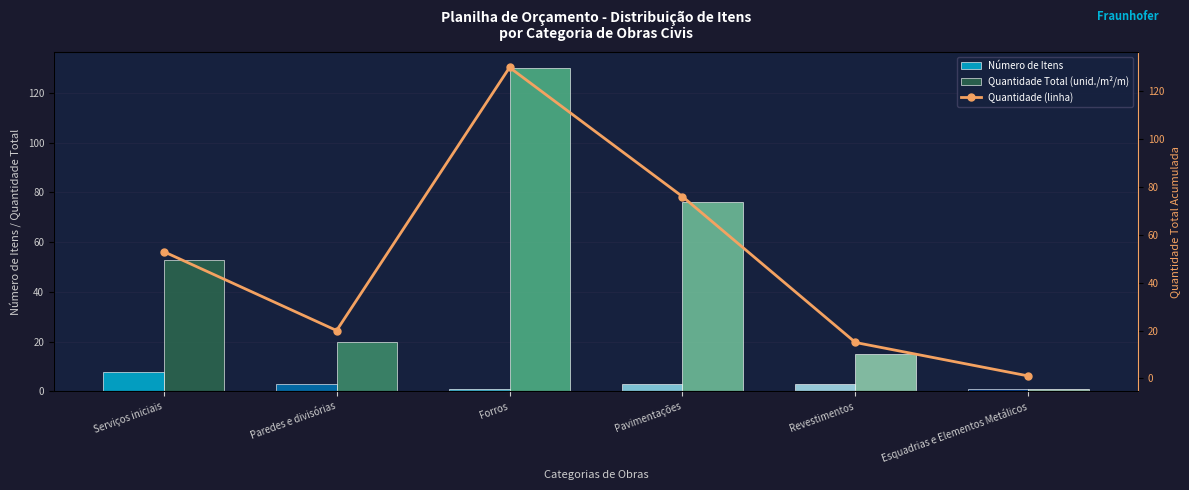

Between Pavimentações and Serviços iniciais, which is larger?

Serviços iniciais